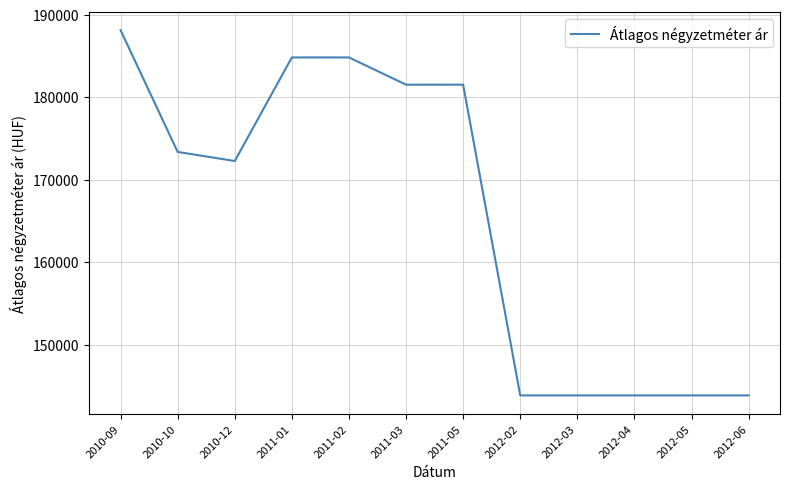

Reading left to right, extract all data points from this chart.

2010-09=188111	2010-10=173352	2010-12=172251	2011-01=184808	2011-02=184808	2011-03=181506	2011-05=181506	2012-02=143835	2012-03=143835	2012-04=143835	2012-05=143835	2012-06=143835